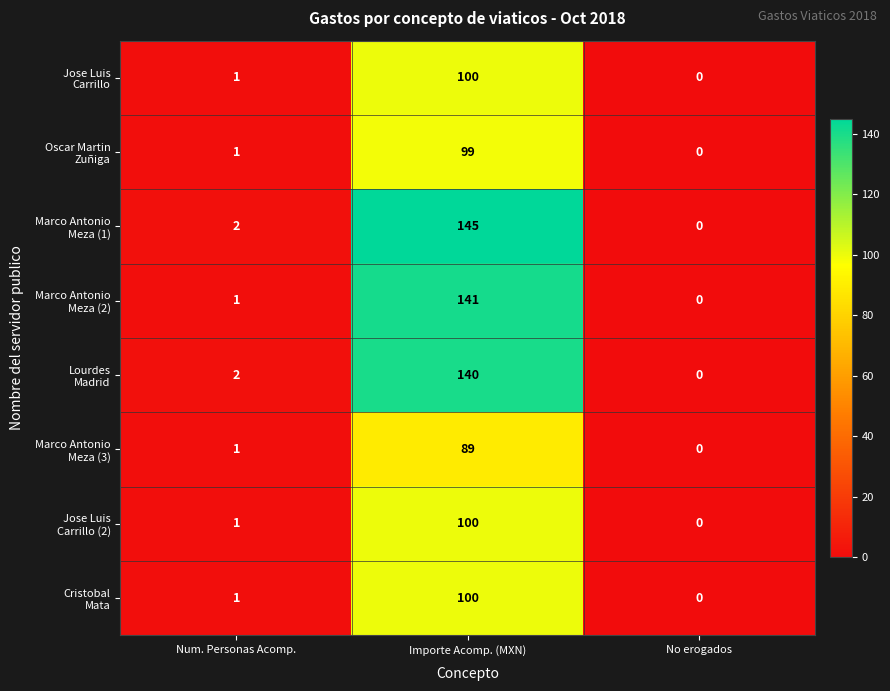

What is the spread (max minus min) of values at Importe Acomp. (MXN)?

56